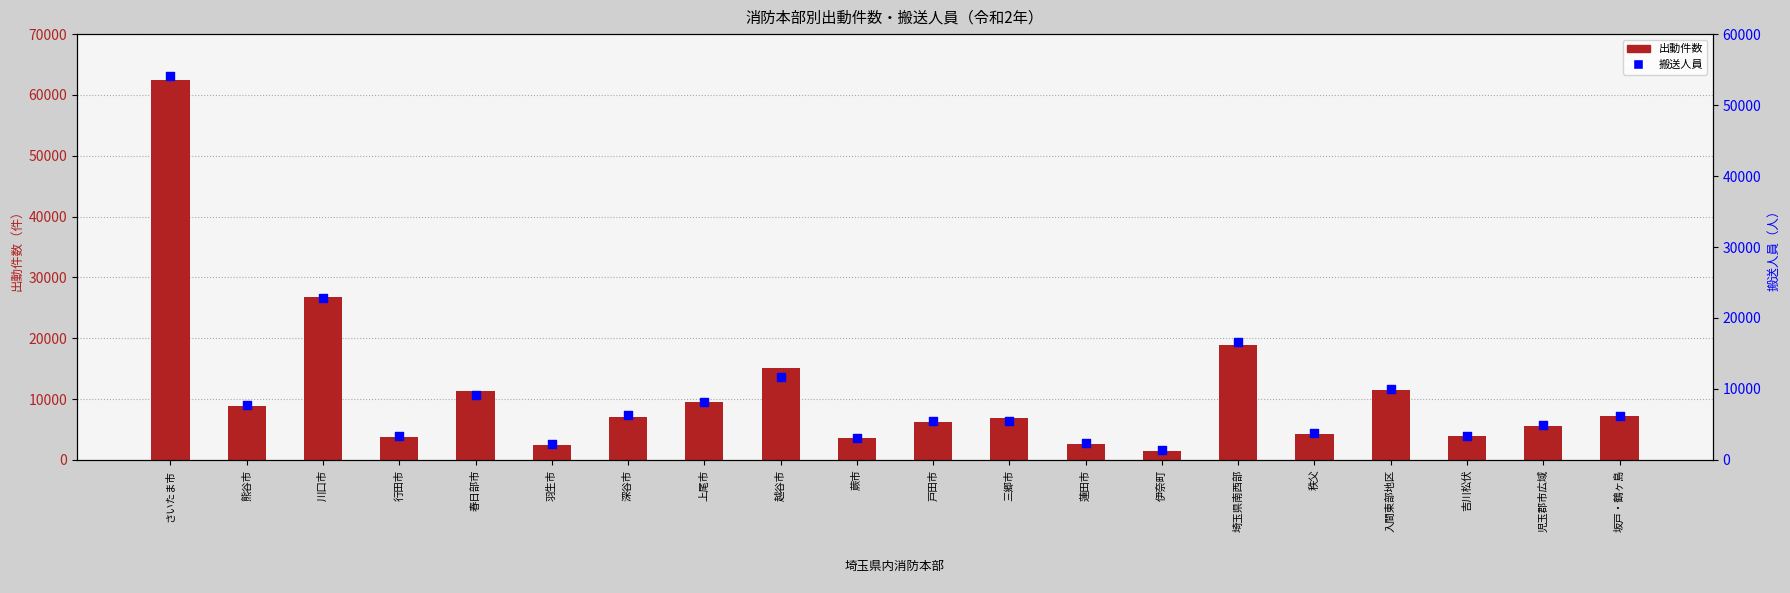

Which series has the widest spread of Y values?

出動件数